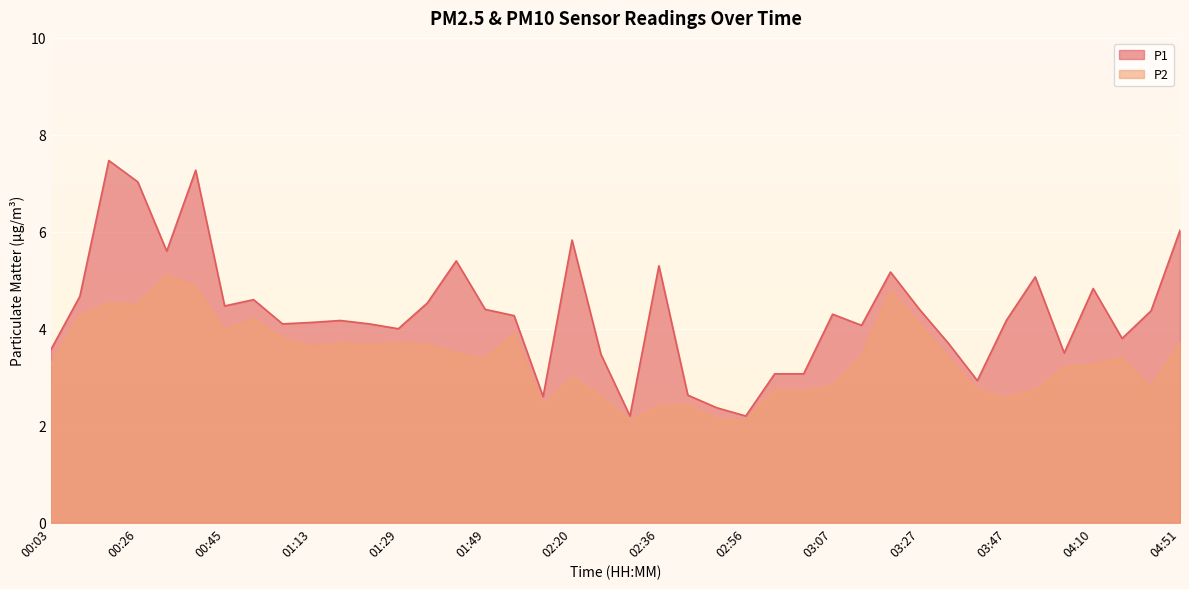

How many values in the P2 series are below 3?

14